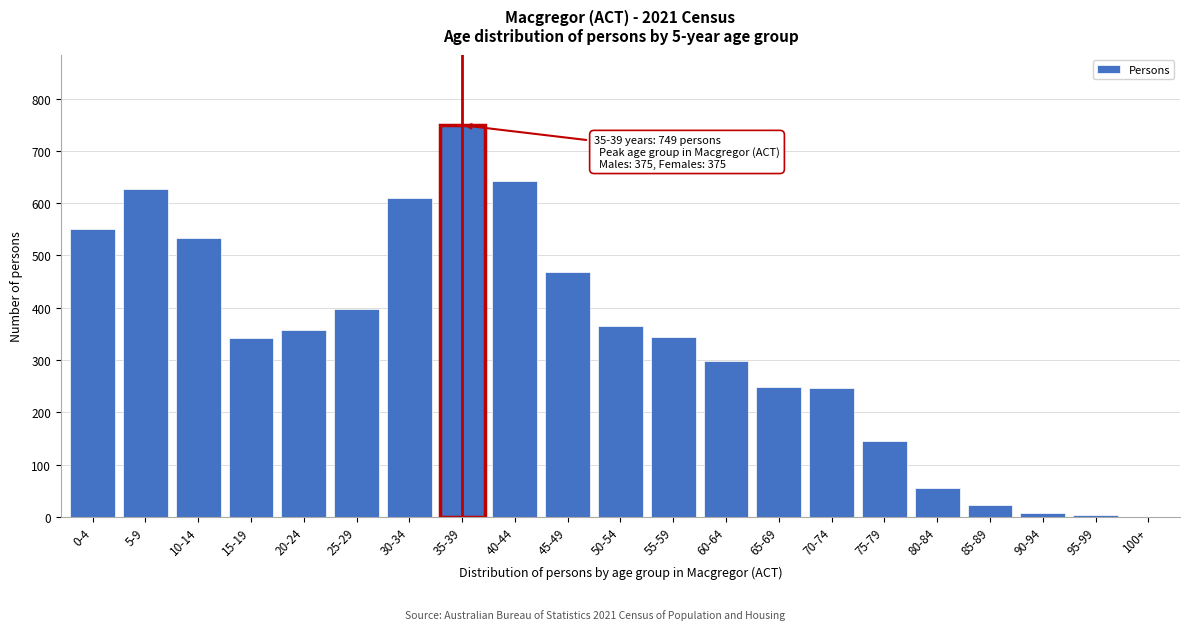

What is the sum of all values?

7017